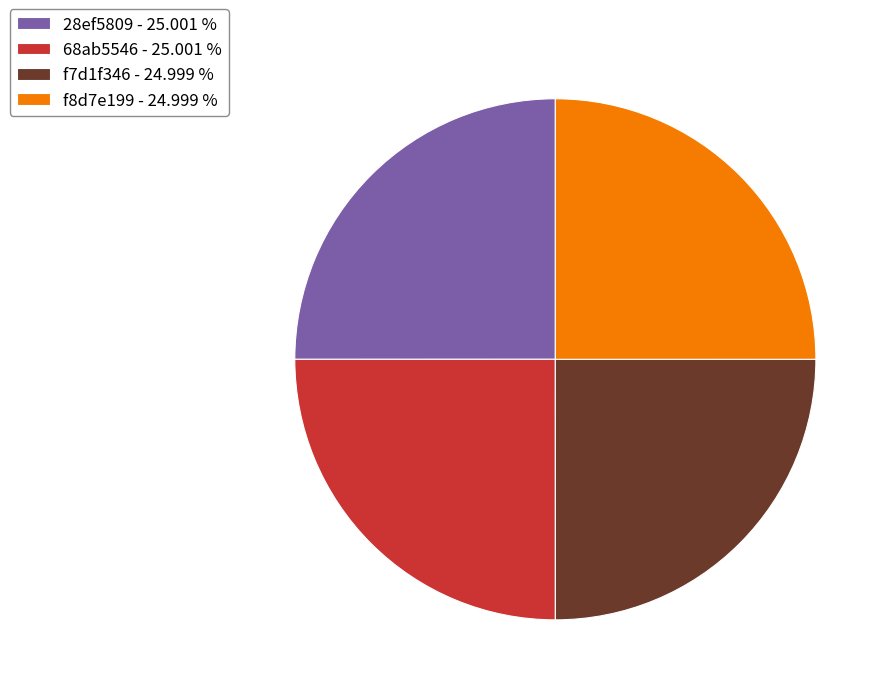

Is it true that f7d1f346 is 25% of the pie?

True